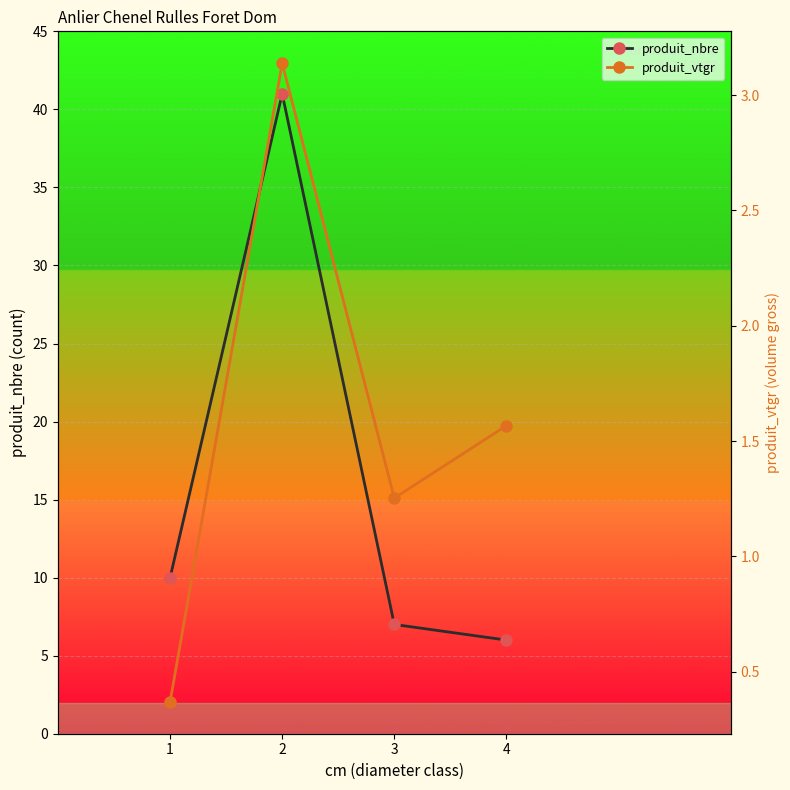

Reading right to left, list all the values displayed in this chart.

produit_nbre: 4=6.0	3=7.0	2=41.0	1=10.0
produit_vtgr: 4=1.6	3=1.3	2=3.1	1=0.4